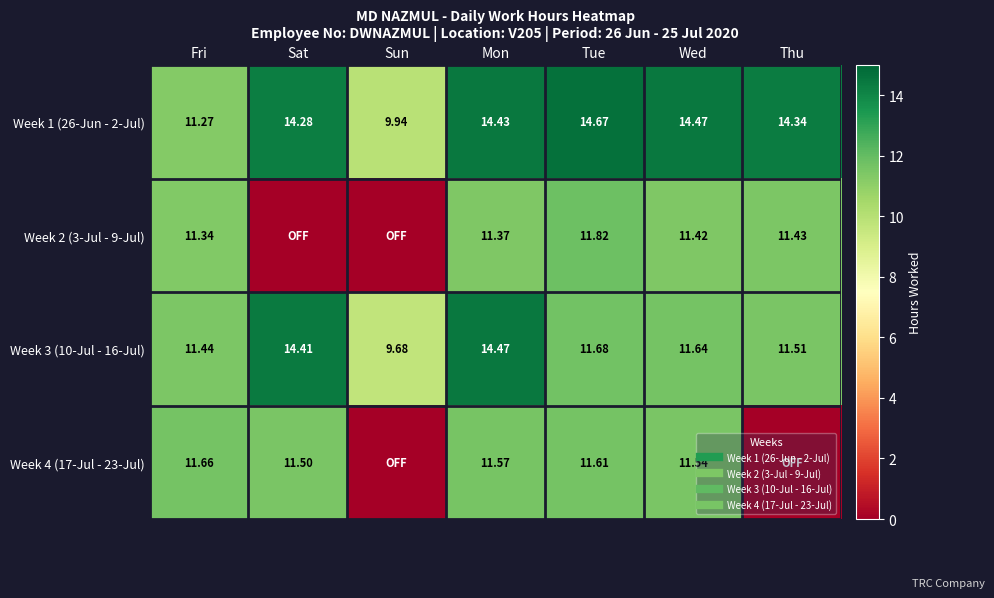

Between Fri and Wed, which is larger?

Wed